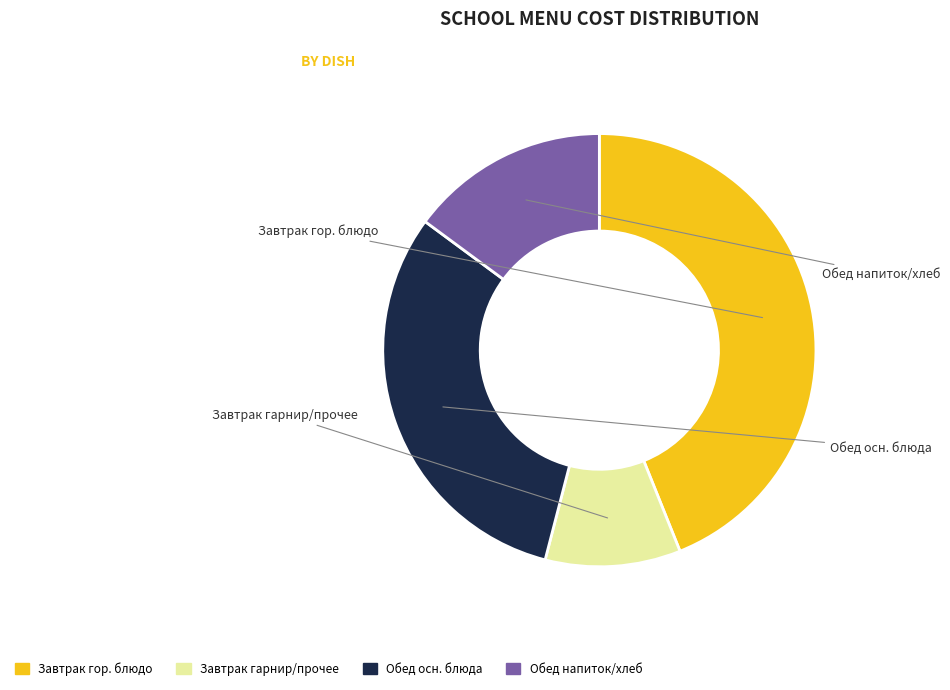

Is there any slice that represents more than half of the pie?

No